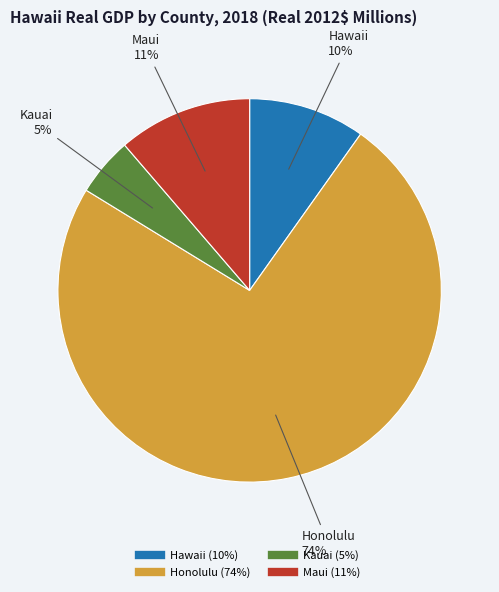

Which has a higher value, Kauai or Honolulu?

Honolulu